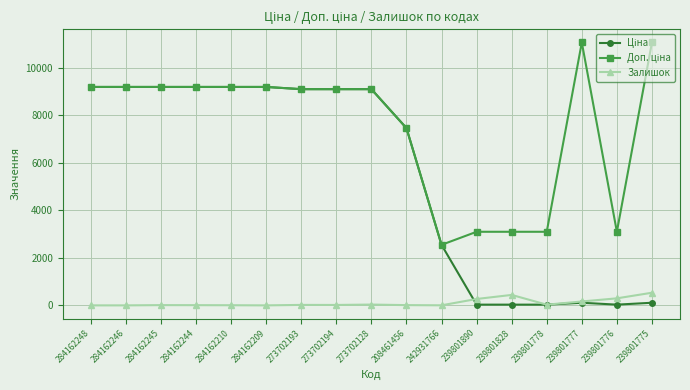

What is the maximum value shown in the chart?

11055.0